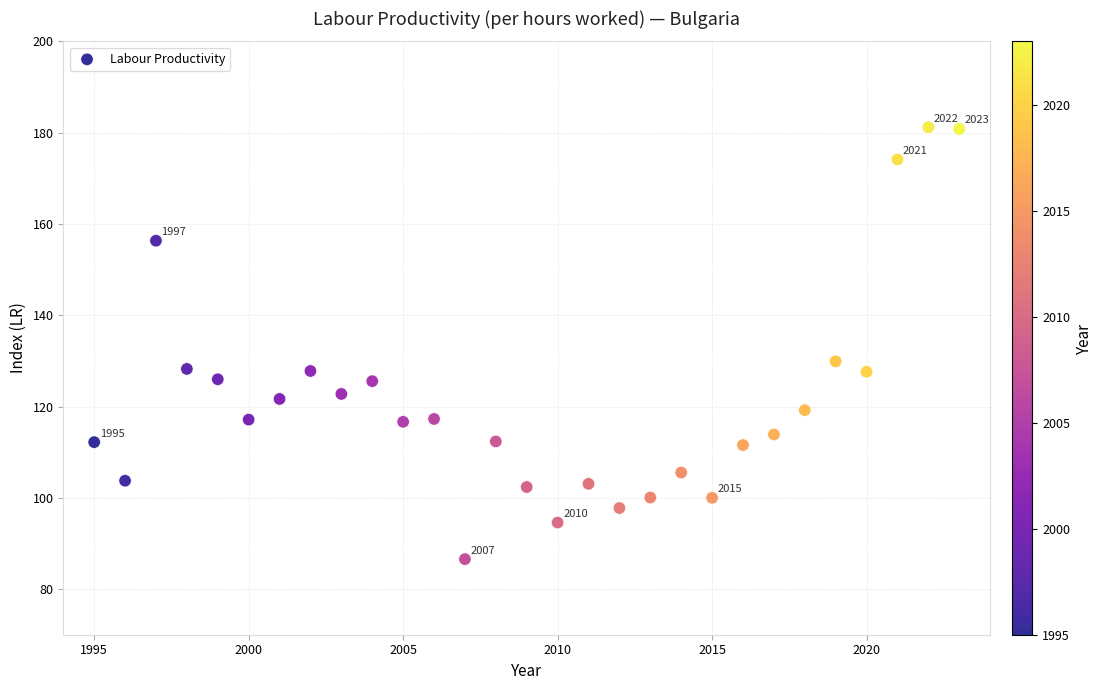

What is the range of Y values (max minus min)?

94.6